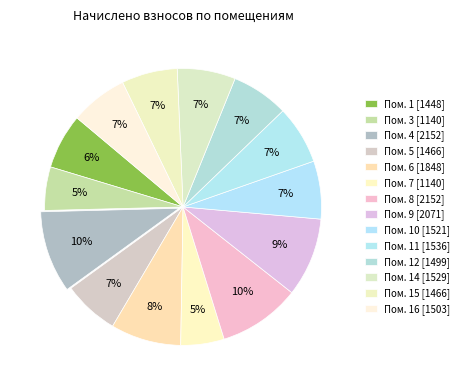

How many segments does this pie chart have?

14